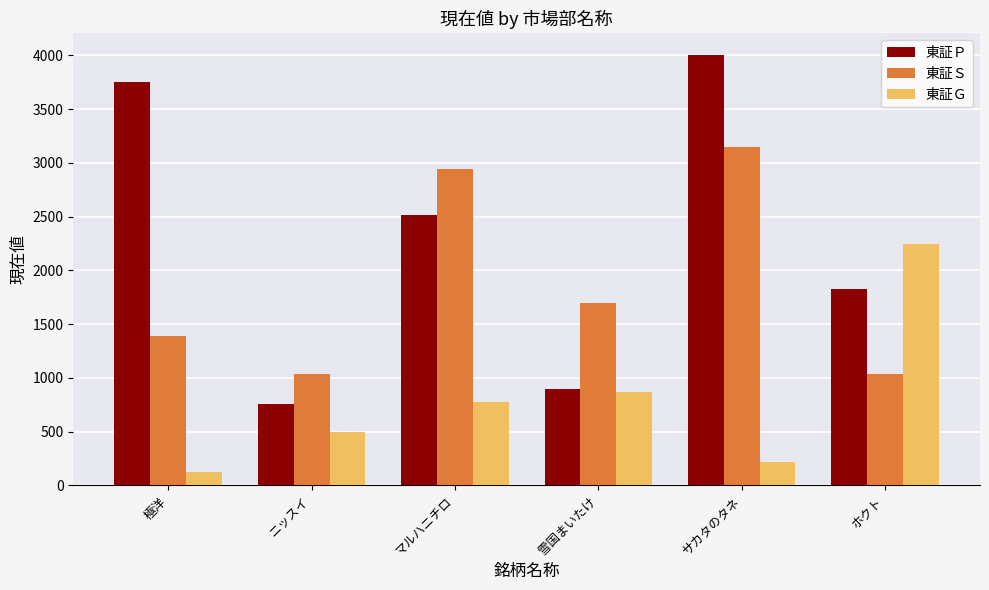

What is the approximate value of 東証Ｓ at サカタのタネ?

3150.0